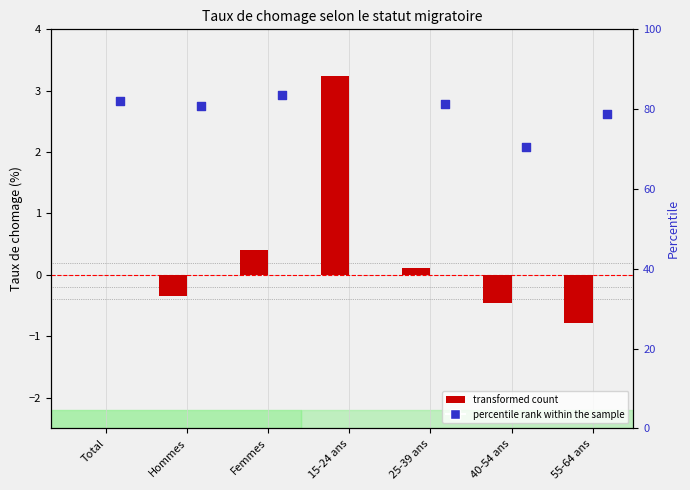

Is the value of percentile rank (Non migrant) at Total greater than the value of transformed count (Total) at Hommes?

Yes